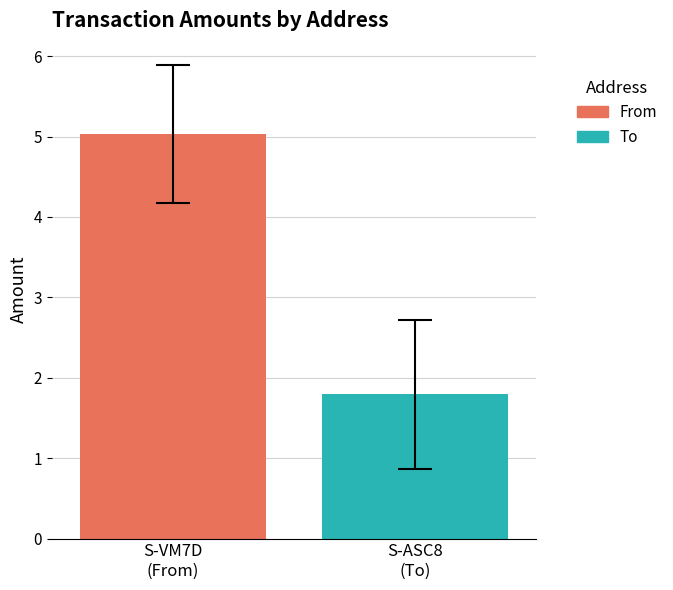

What is the greatest value displayed?

5.0